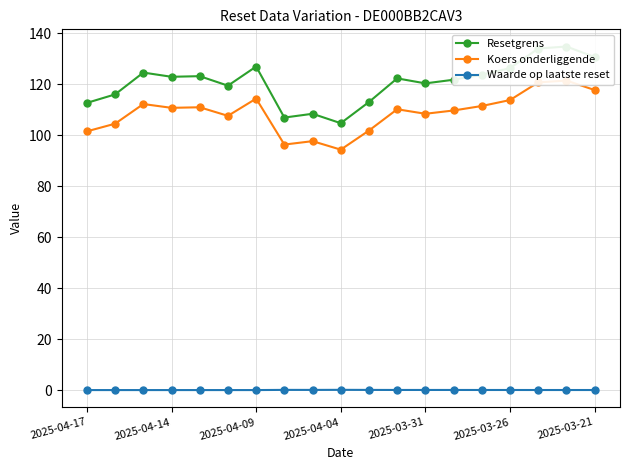

Which series changed the most between 2025-04-14 and 13?

Resetgrens